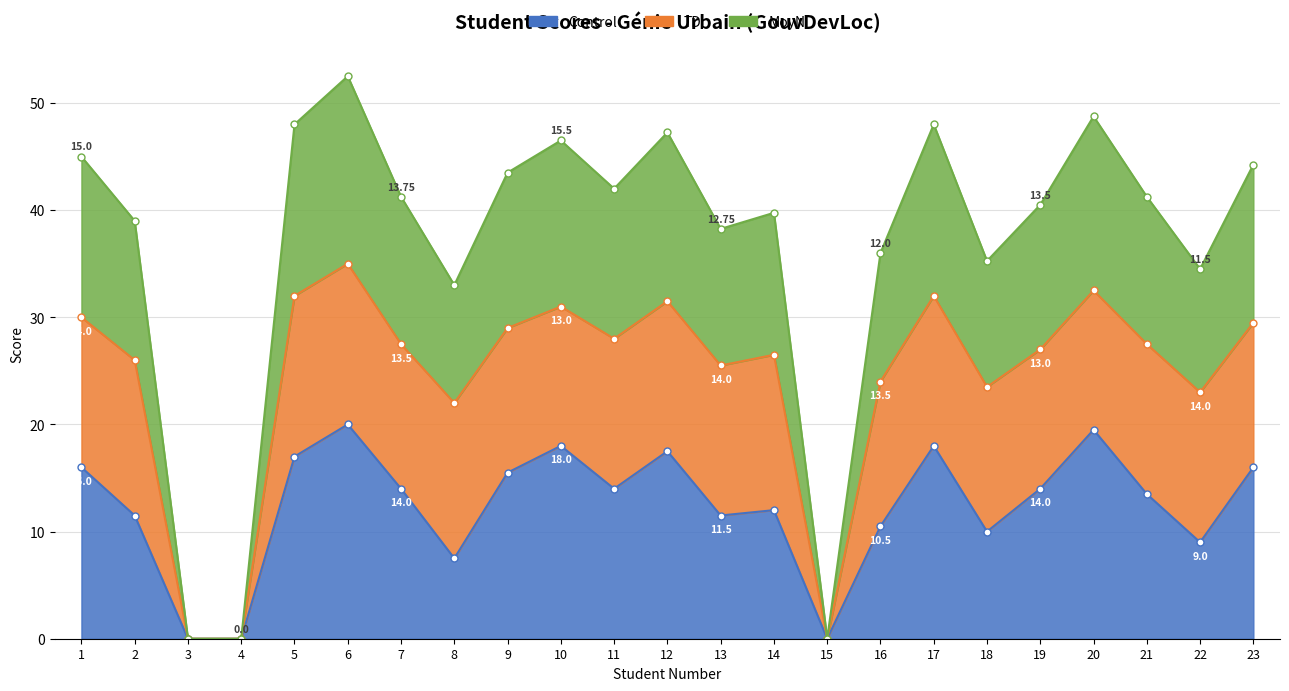

What is the value of the Control point at the 9th from the left?

15.5